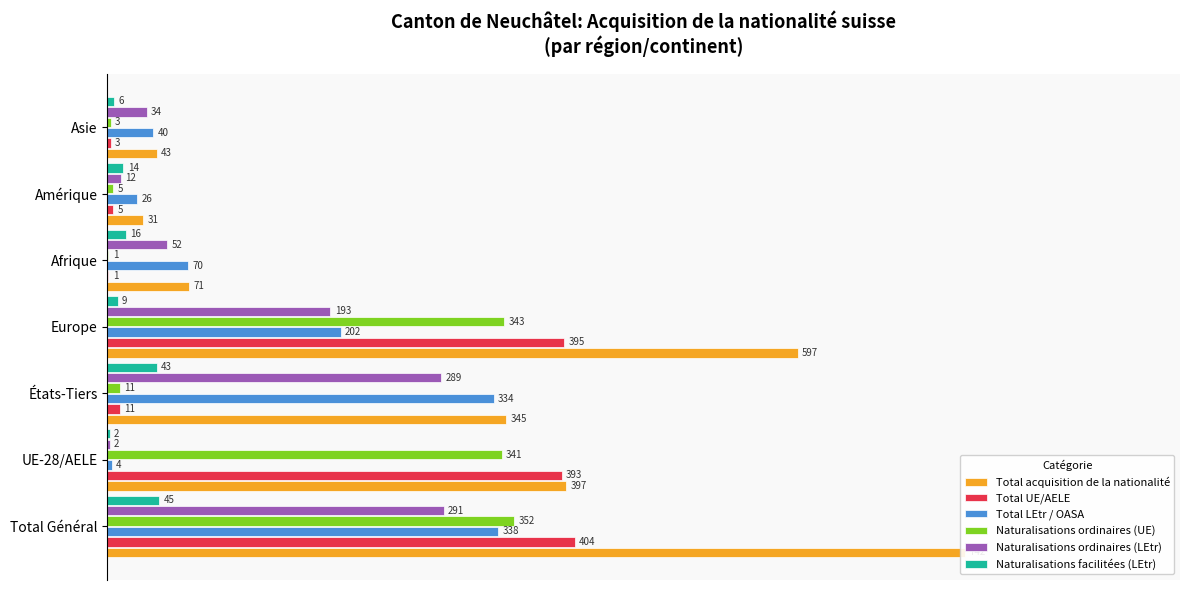

Reading right to left, transcribe all the data shown in this chart.

Total acquisition de la nationalité: 0.1	0.0	0.1	0.8	0.5	0.5	1.0
Total UE/AELE: 0.0	0.0	0.0	0.5	0.0	0.5	0.5
Total LEtr / OASA: 0.1	0.0	0.1	0.3	0.5	0.0	0.5
Naturalisations ordinaires (UE): 0.0	0.0	0.0	0.5	0.0	0.5	0.5
Naturalisations ordinaires (LEtr): 0.0	0.0	0.1	0.3	0.4	0.0	0.4
Naturalisations facilitées (LEtr): 0.0	0.0	0.0	0.0	0.1	0.0	0.1